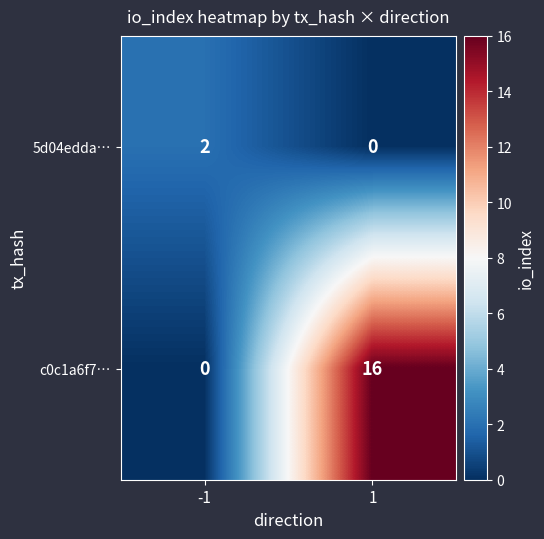

Reading left to right, extract all data points from this chart.

5d04edda…: -1=2	1=0
c0c1a6f7…: -1=0	1=16